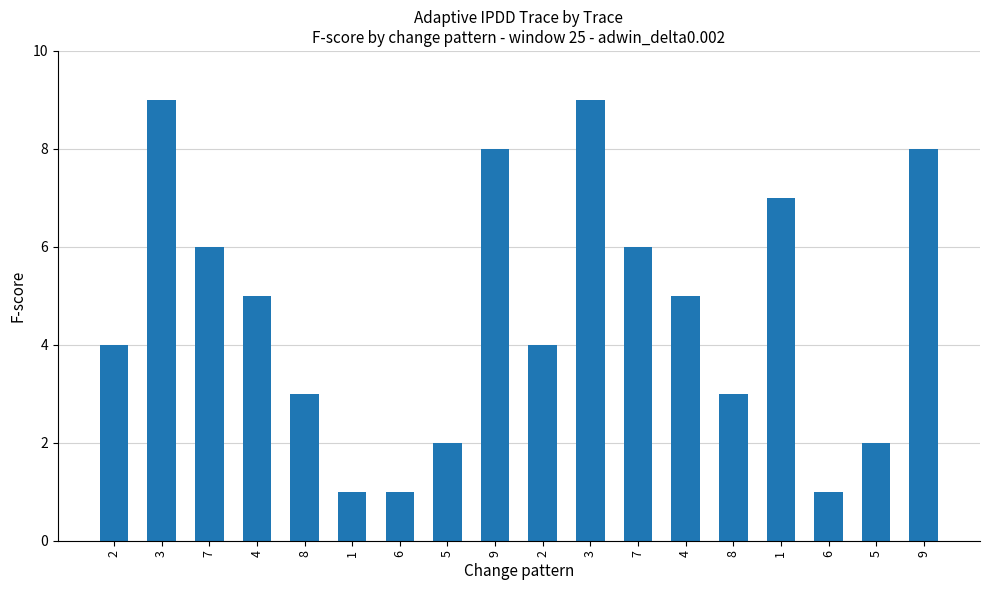

True or false: the data shows 4 at 1.

False